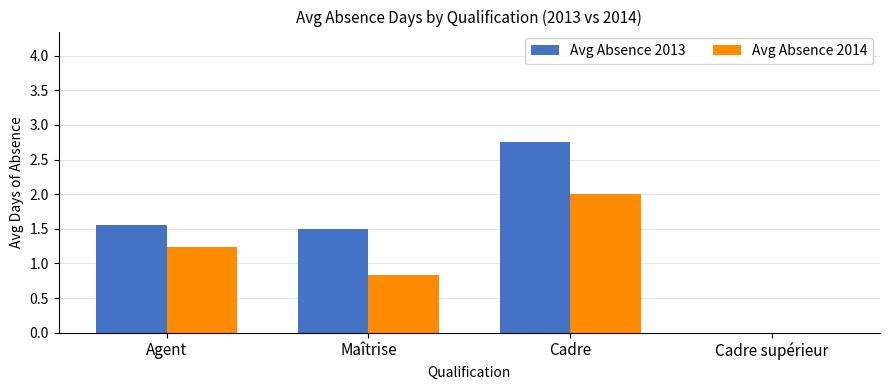

True or false: Avg Absence 2013 has a value of 2.7 at Maîtrise.

False